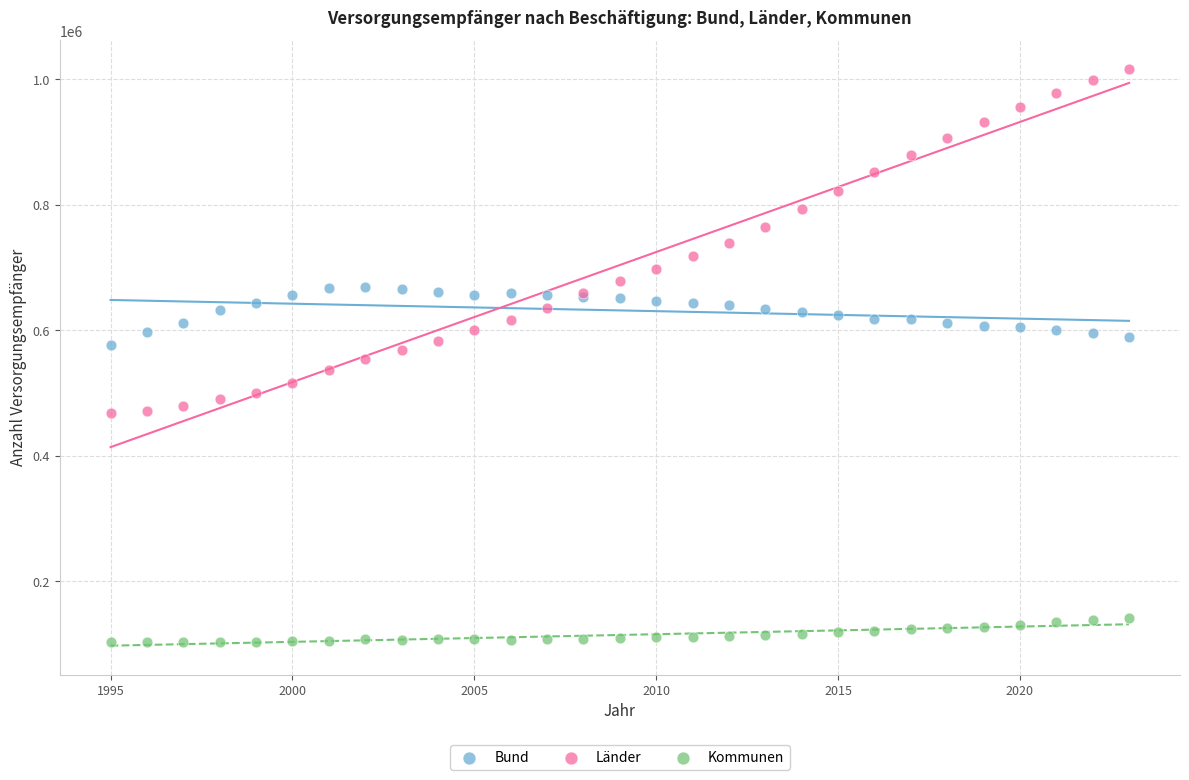

Which series contains the lowest Y value?

Kommunen